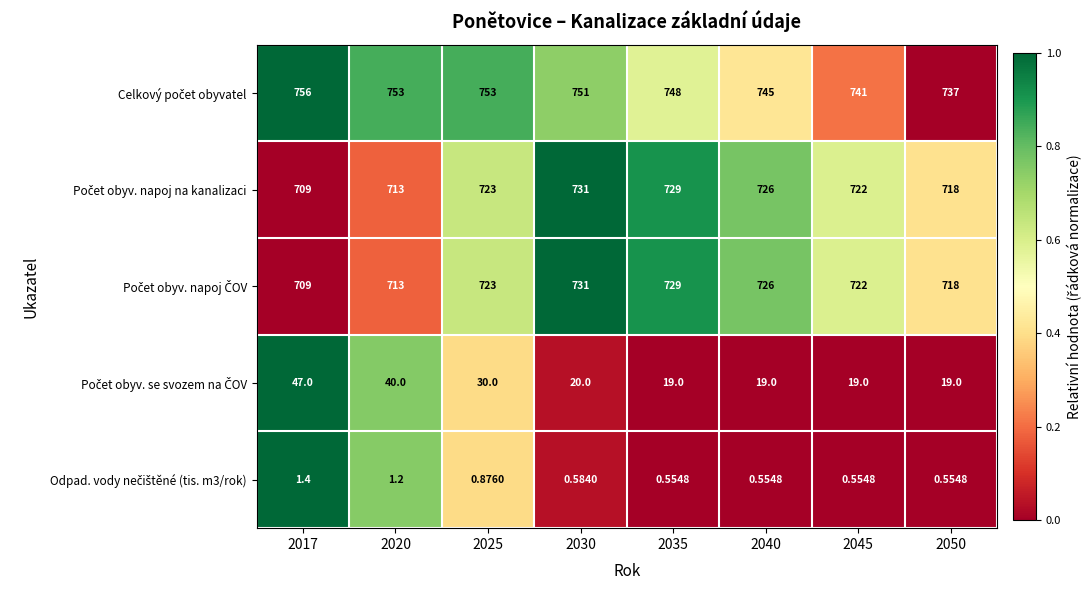

How many data points does each series have?

8